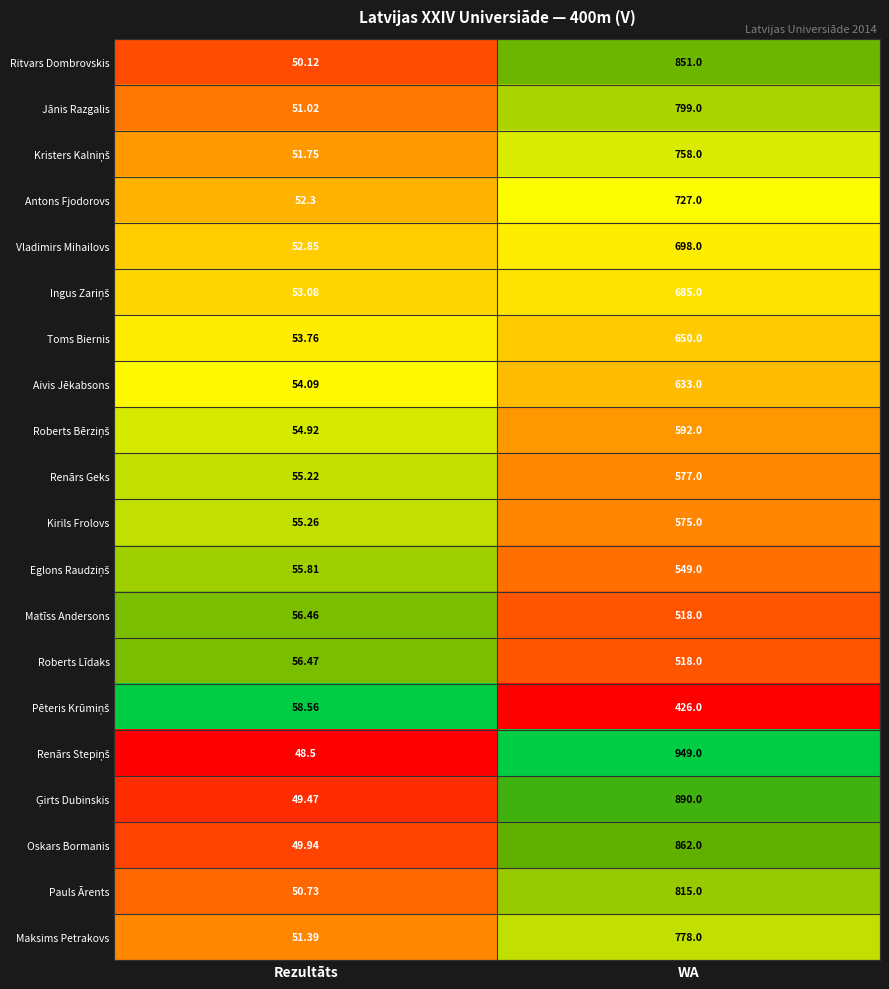

List the labels in order of Pauls Ārents value, smallest first.

Rezultāts, WA